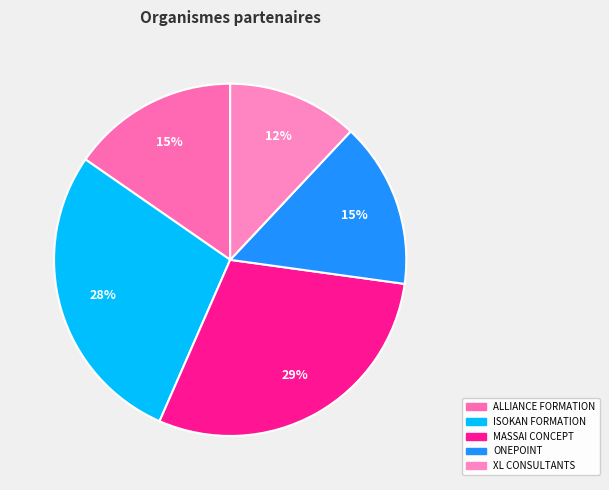

Between ISOKAN FORMATION and MASSAI CONCEPT, which is larger?

MASSAI CONCEPT